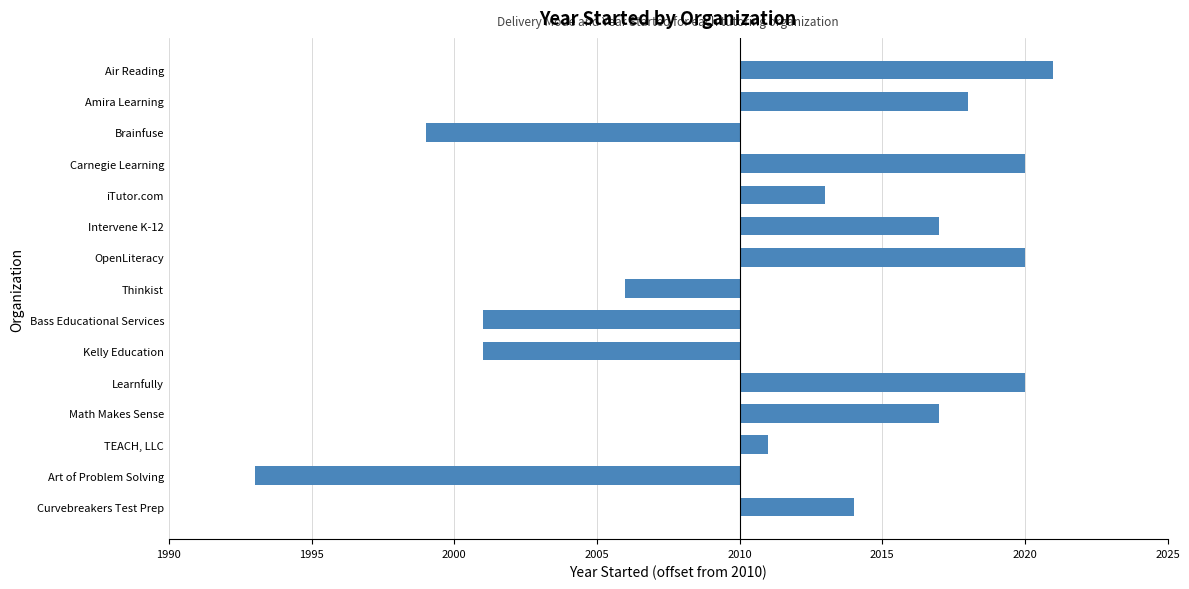

At which category does the chart reach its minimum across all series?

Art of Problem Solving